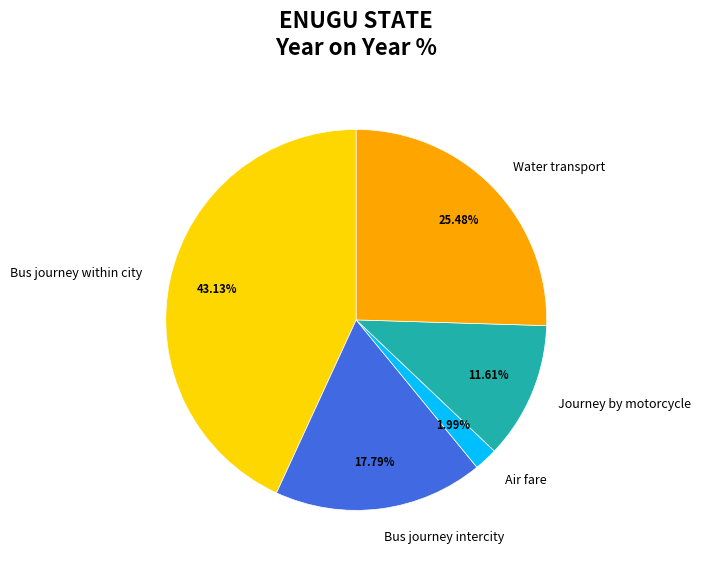

To the nearest percent, what is the average slice percentage?

20%